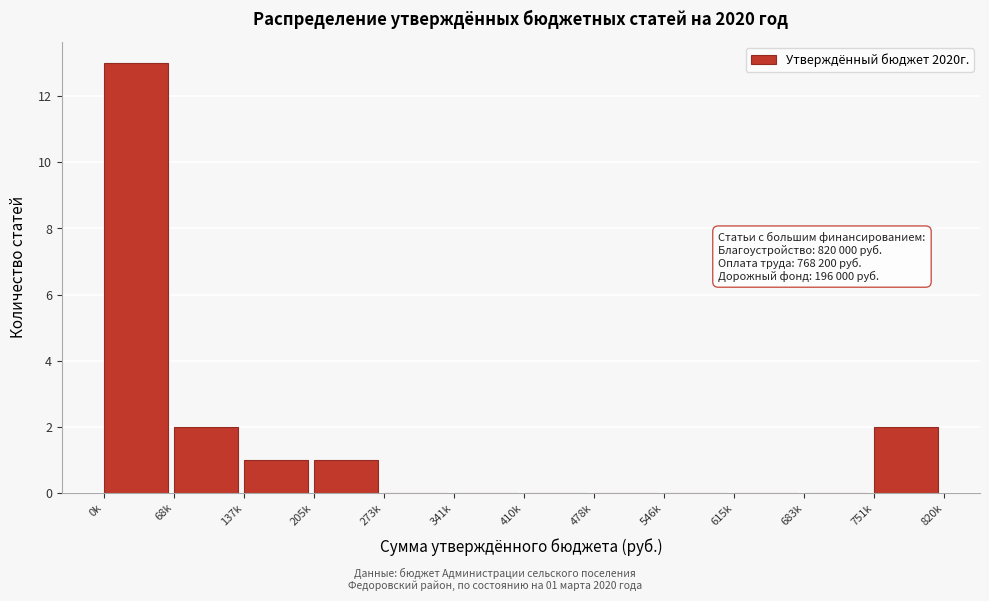

Reading left to right, transcribe all the data shown in this chart.

0k=13	68k=2	137k=1	205k=1	273k=0	341k=0	410k=0	478k=0	546k=0	615k=0	683k=0	751k=2